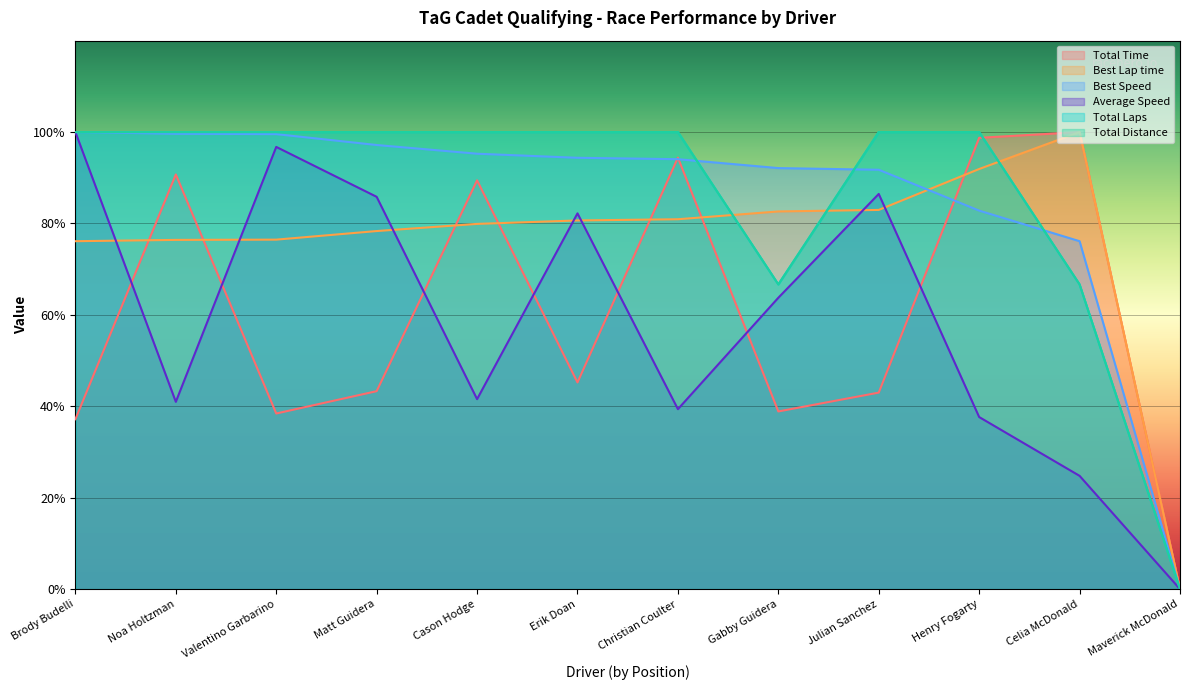

In Total Laps, how many points are lower than both neighbors (excluding endpoints)?

1